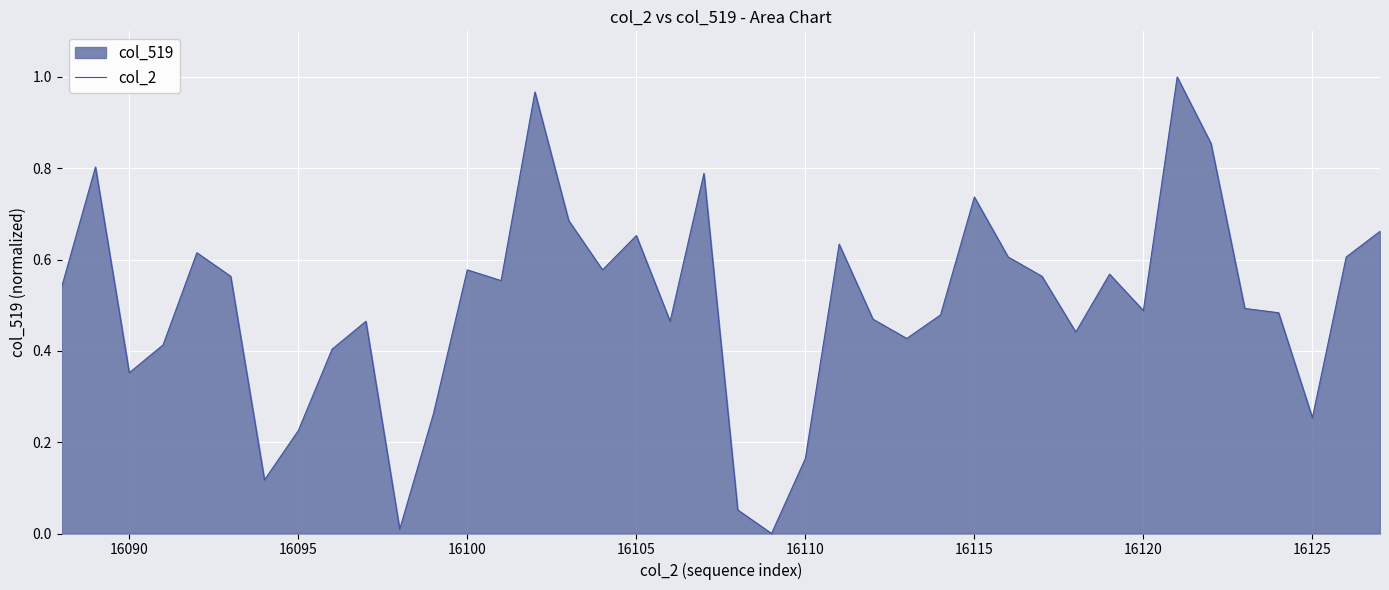

How many lines are shown in the chart?

1